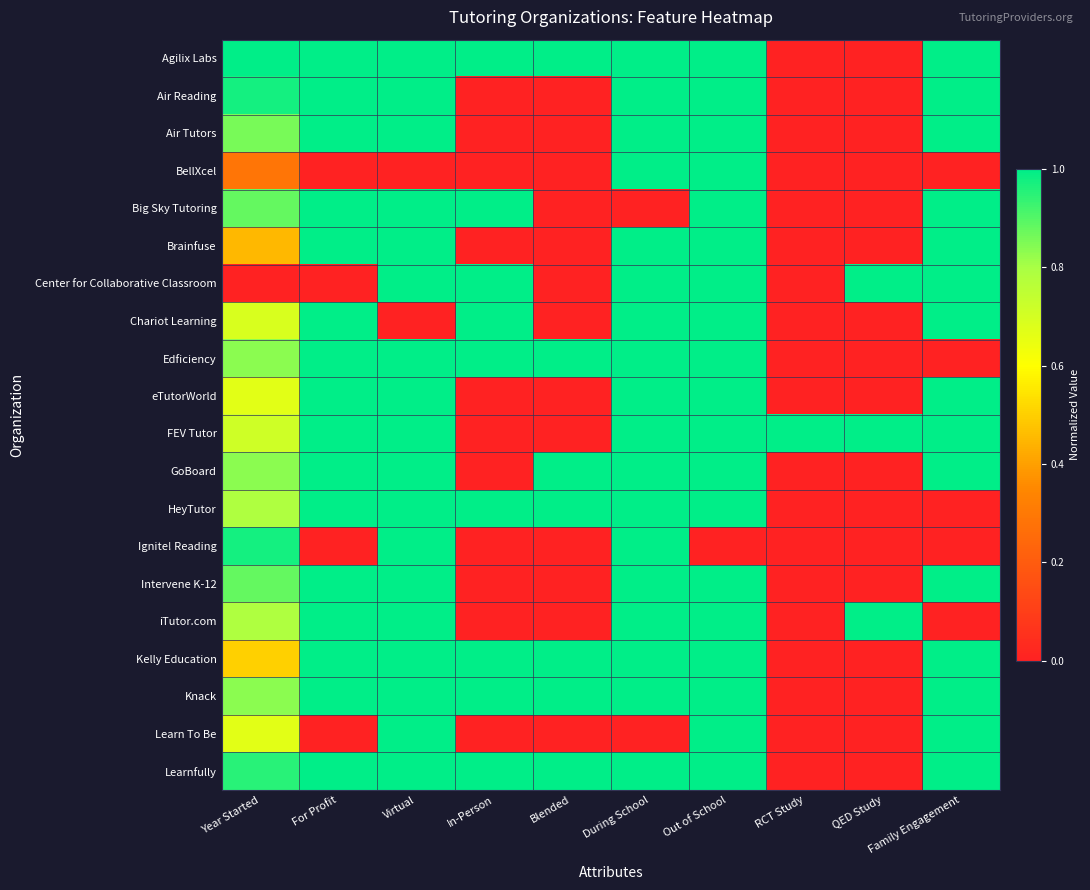

At QED Study, list the series in order from smallest to largest.

Agilix Labs, Air Reading, Air Tutors, BellXcel, Big Sky Tutoring, Brainfuse, Chariot Learning, Edficiency, eTutorWorld, GoBoard, HeyTutor, Ignite! Reading, Intervene K-12, Kelly Education, Knack, Learn To Be, Learnfully, Center for Collaborative Classroom, FEV Tutor, iTutor.com